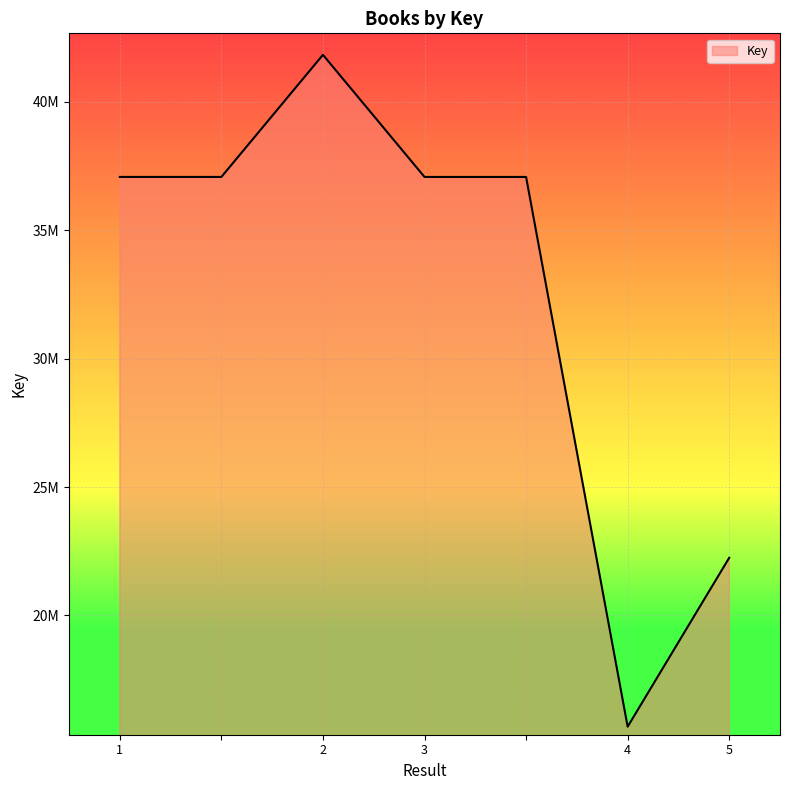

Which label corresponds to the largest value in the chart?

2